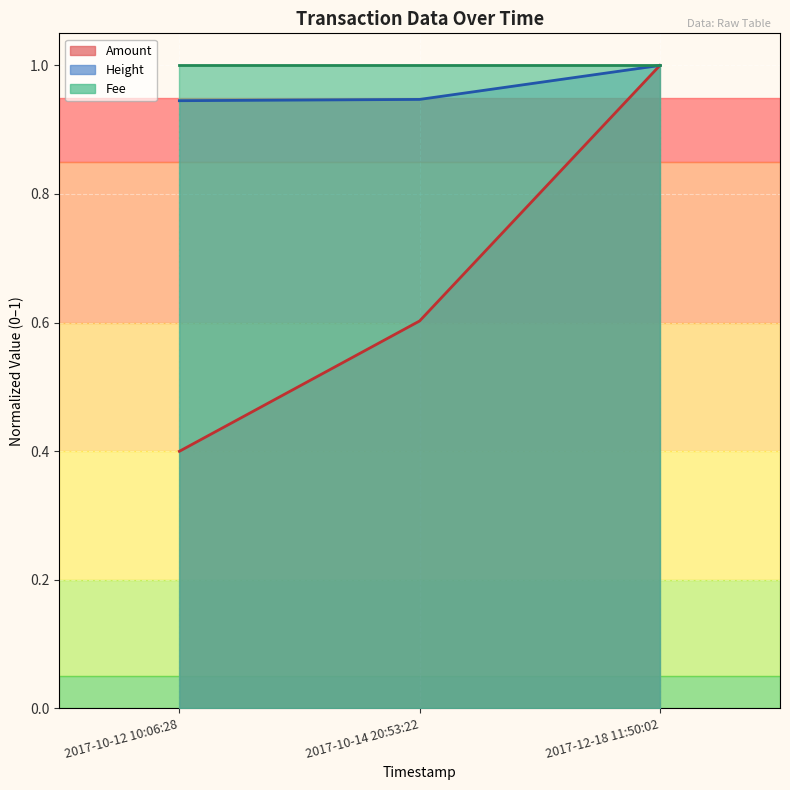

Which series changed the most between 2017-10-12 10:06:28 and 2017-10-14 20:53:22?

Amount